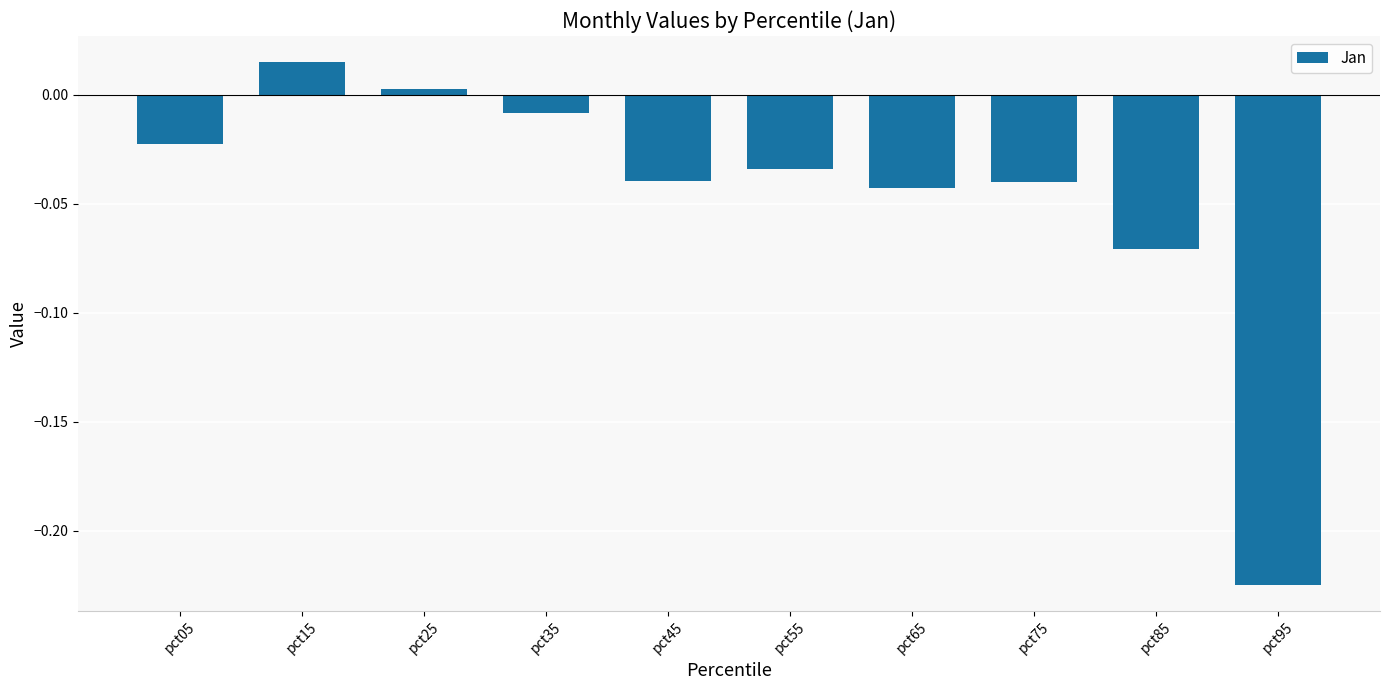

The chart shows a value of -0.1 at pct55. True or false?

False